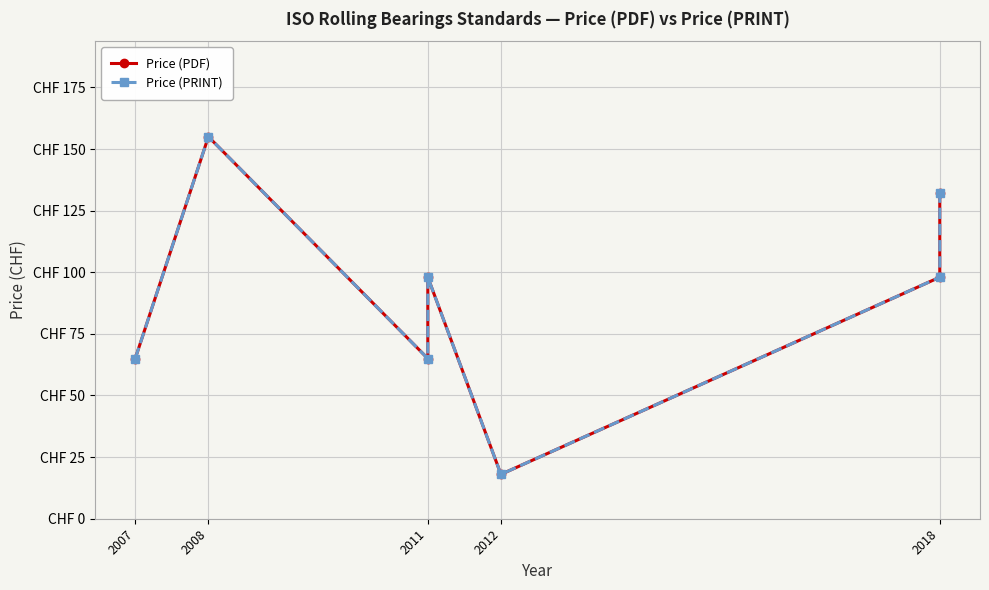

At which label does Price (PDF) first exceed 98?

2008